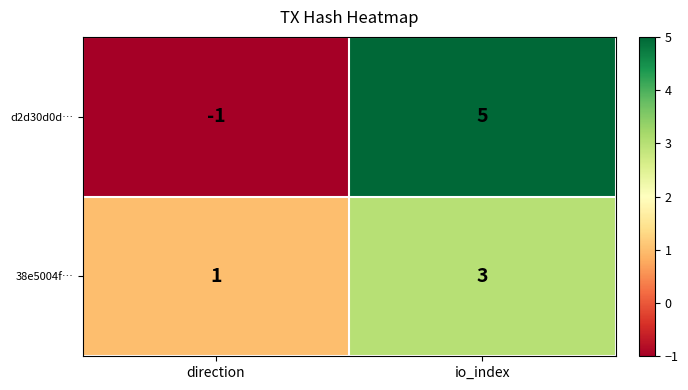

At which category is the sum across all series the highest?

io_index